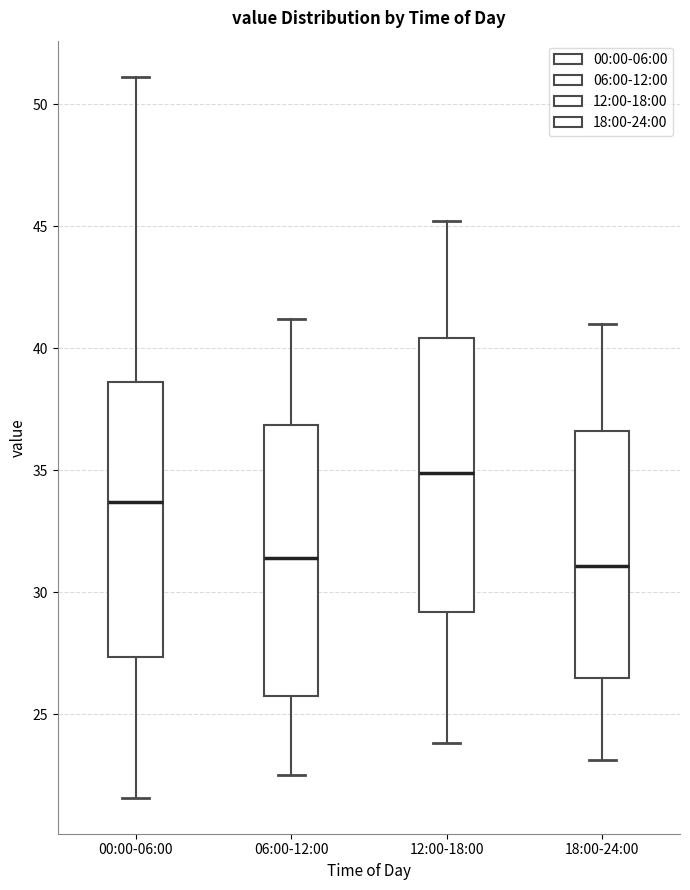

Reading left to right, transcribe this box plot: for each box, give where its median line is, the range the box spans, and where its two whiskers end, as read against the y-axis. The values are not printed on the chart, so give them approximately, as read against the axis.

00:00-06:00: median 33.5, box 27.5 to 38.5, whiskers 21.5 to 51.0
06:00-12:00: median 31.5, box 26.0 to 37.0, whiskers 22.5 to 41.0
12:00-18:00: median 35.0, box 29.0 to 40.5, whiskers 24.0 to 45.0
18:00-24:00: median 31.0, box 26.5 to 36.5, whiskers 23.0 to 41.0